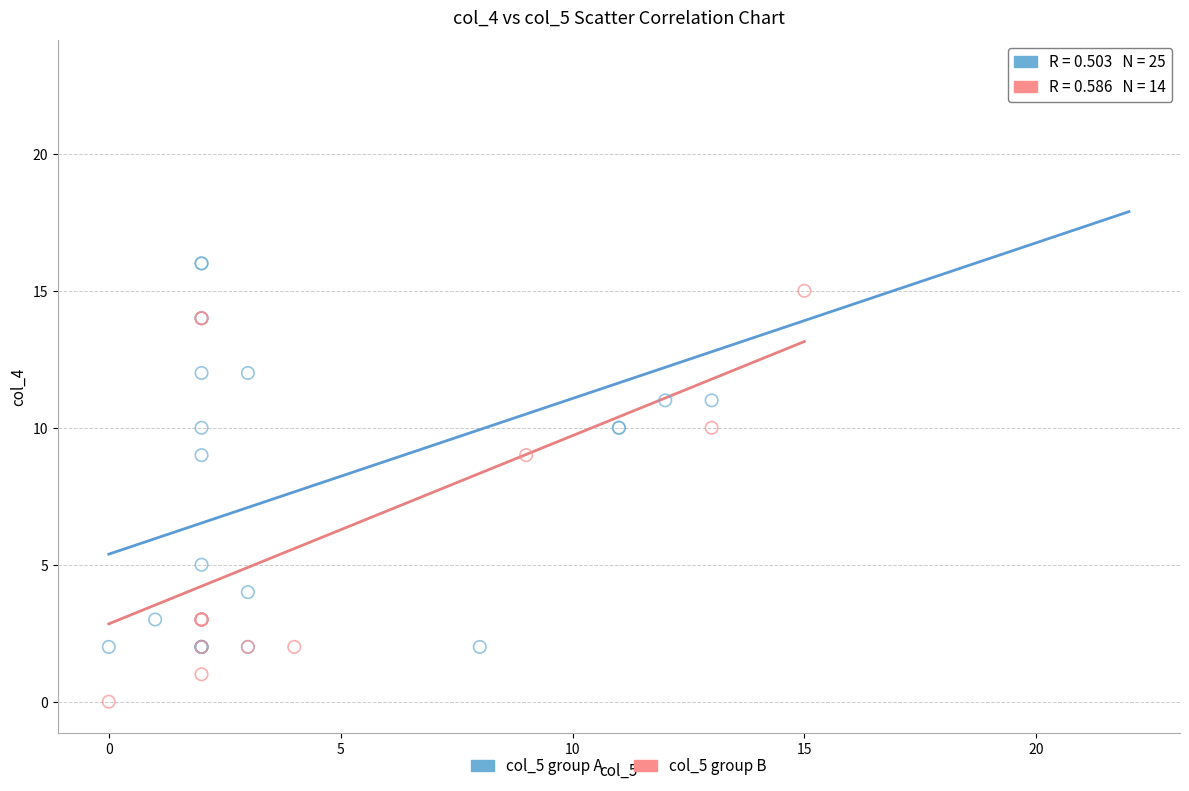

Which series reaches the minimum Y coordinate?

col_5 group B